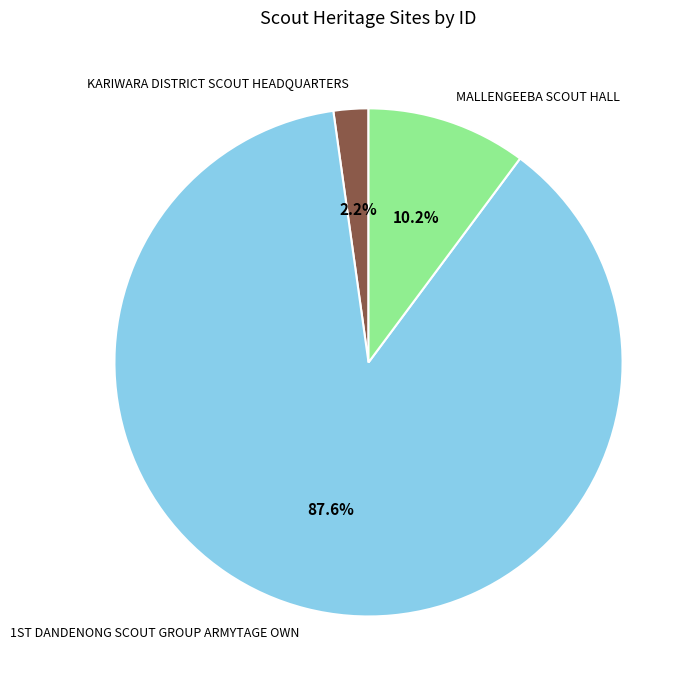

Is it true that MALLENGEEBA SCOUT HALL is 10% of the pie?

True